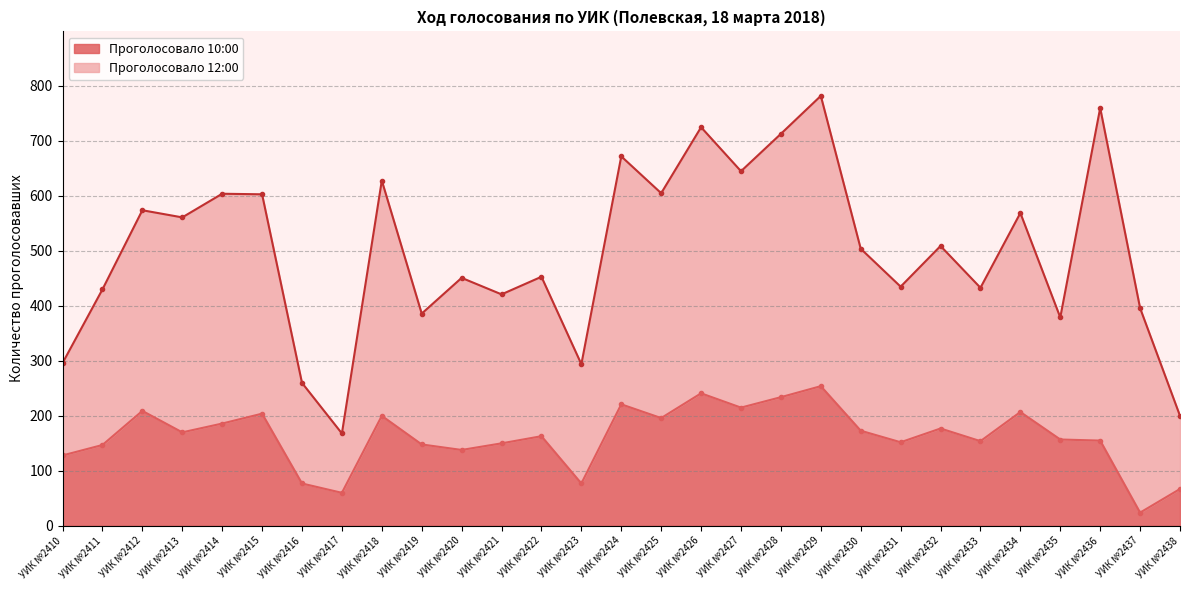

True or false: Проголосовало 12:00 and Проголосовало 10:00 intersect in this chart.

False